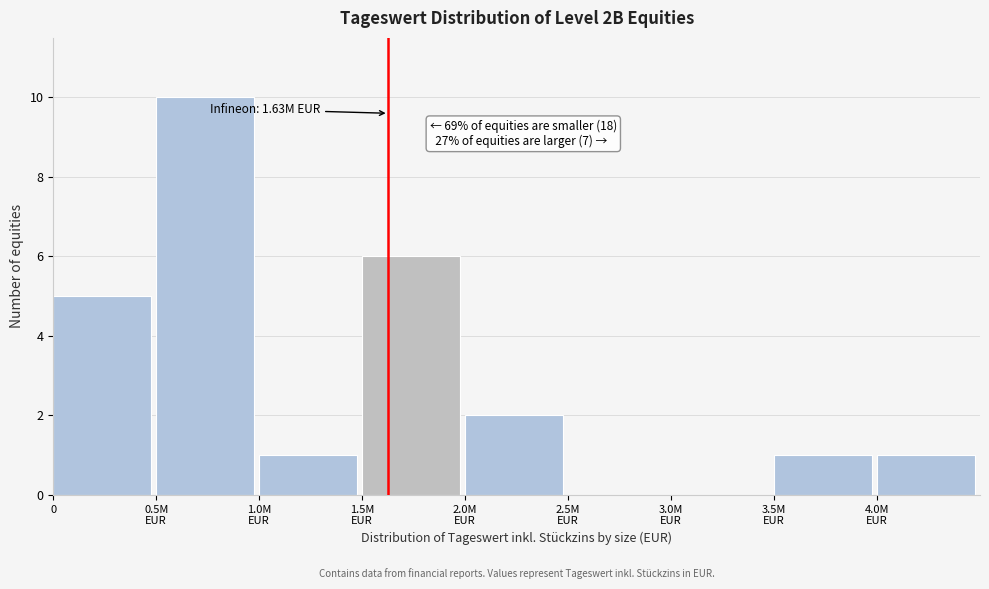

The value at 0 is 5. True or false?

True